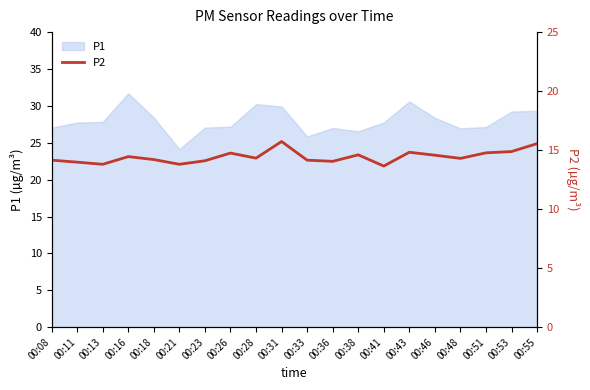

How many data points are less than 14?

4